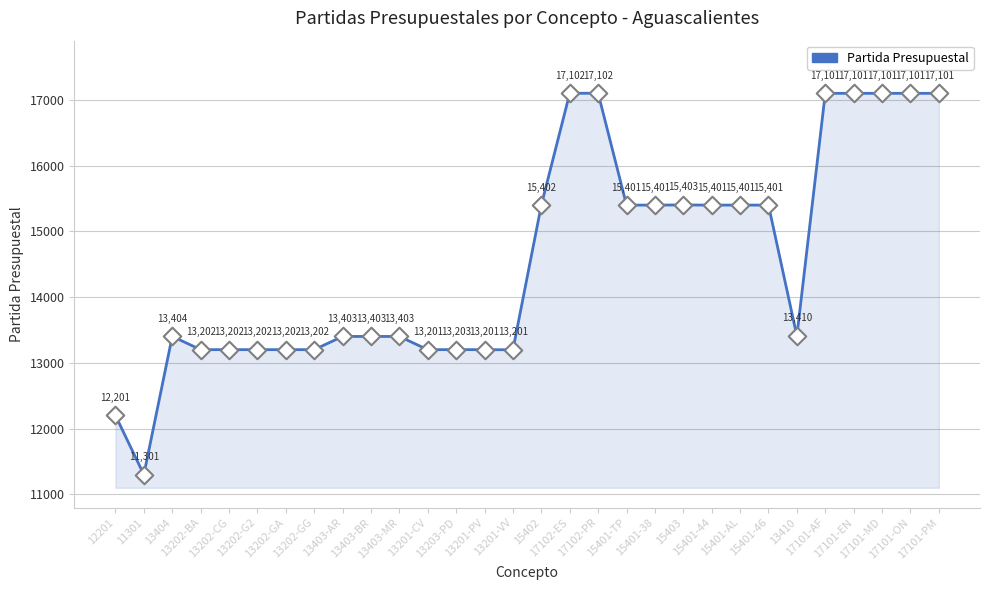

Which has a higher value, 17101-AF or 17102-PR?

17102-PR